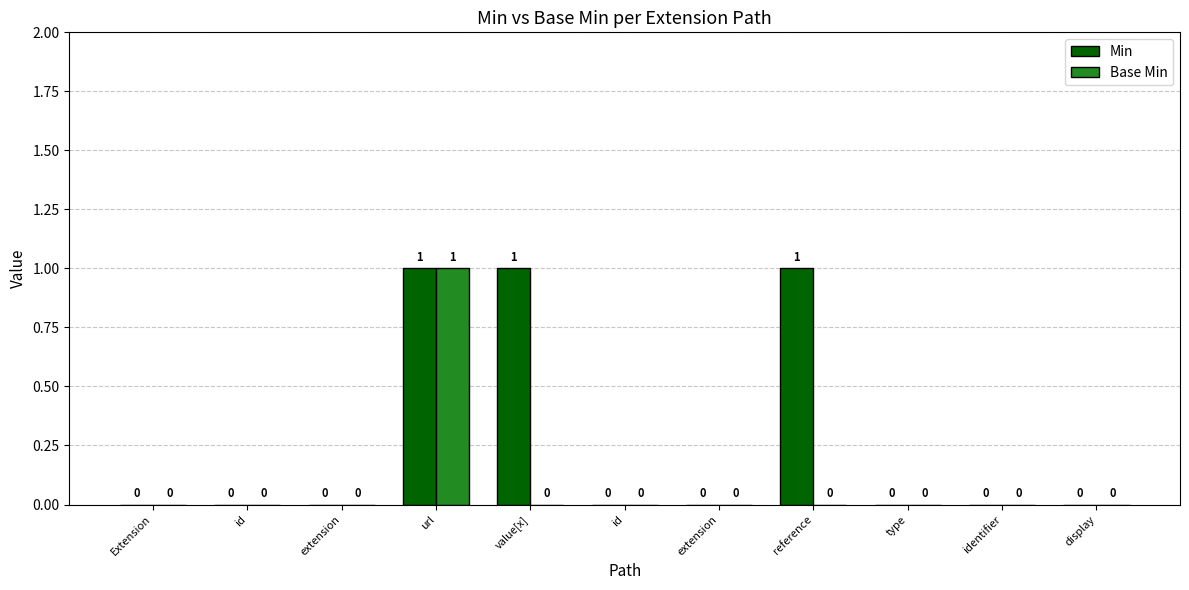

How many positive values does the Base Min series have?

1